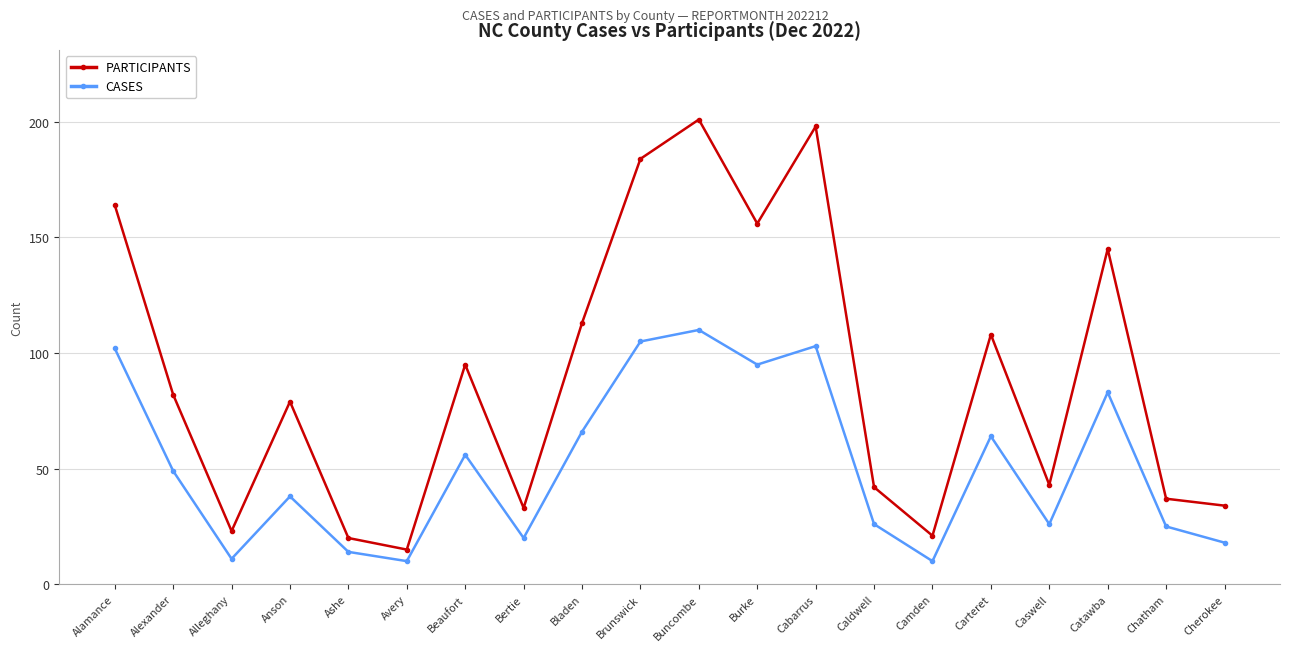

Which series changed the most between Alleghany and Buncombe?

PARTICIPANTS